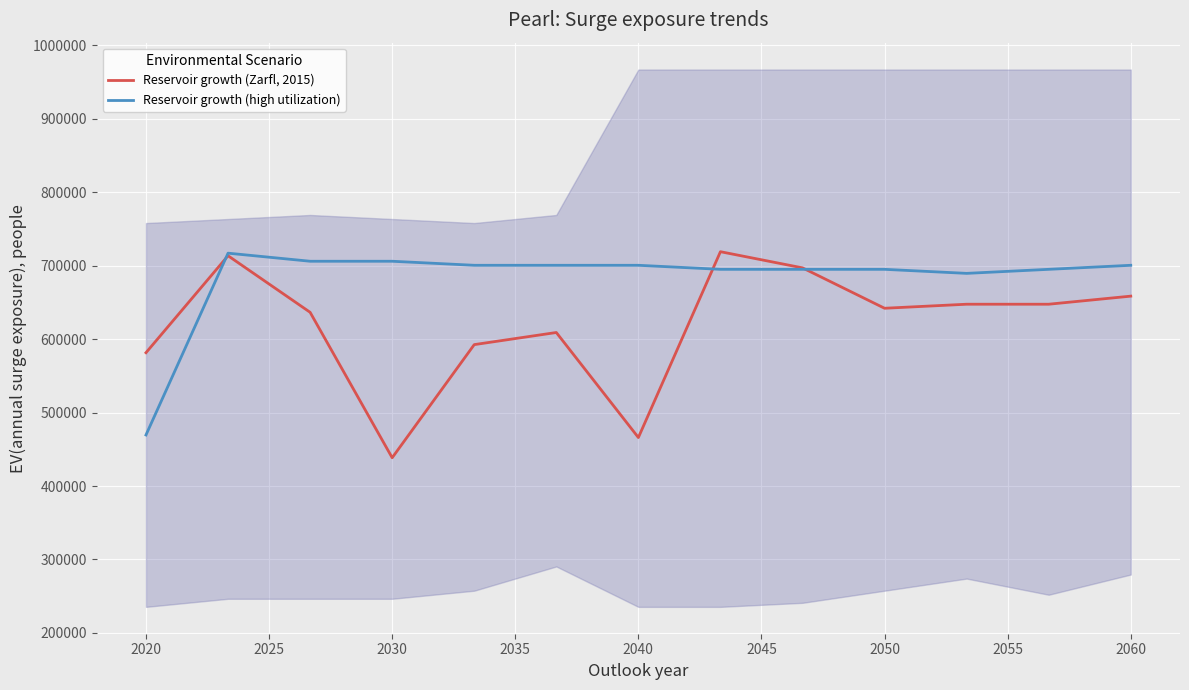

What is the highest value of the Reservoir growth (Zarfl, 2015) series?

719000